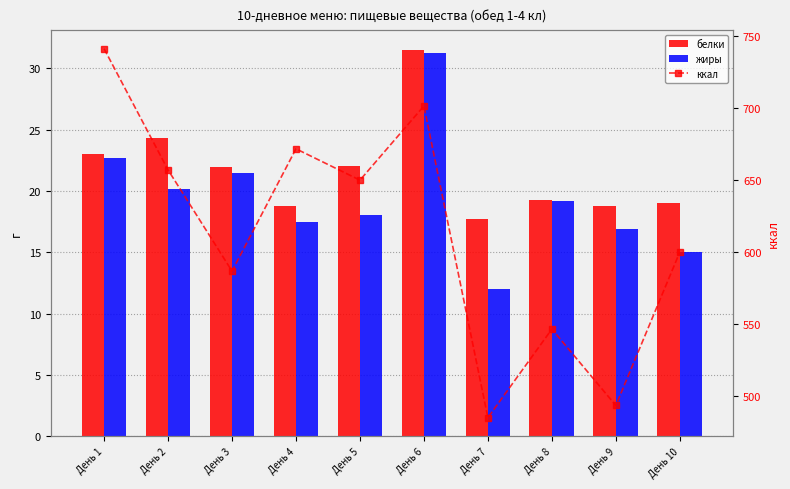

What is the difference between the жиры values at День 7 and День 3?

9.4